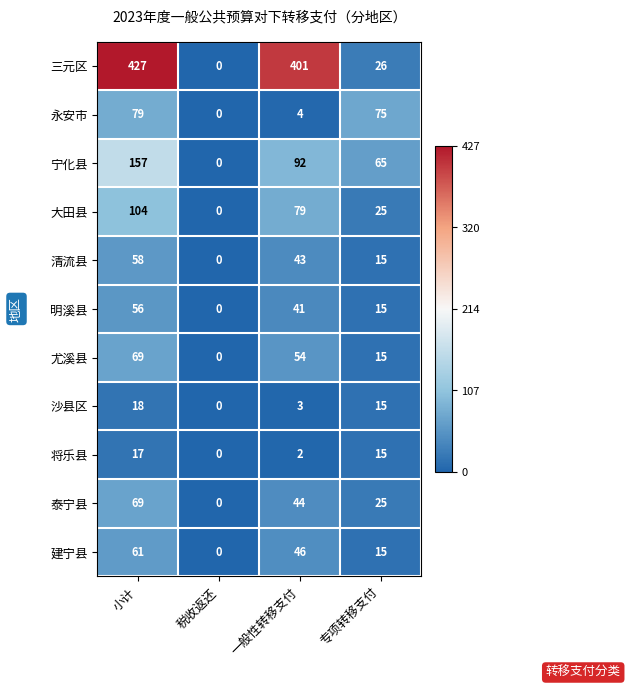

Which series changed the most between 小计 and 税收返还?

三元区